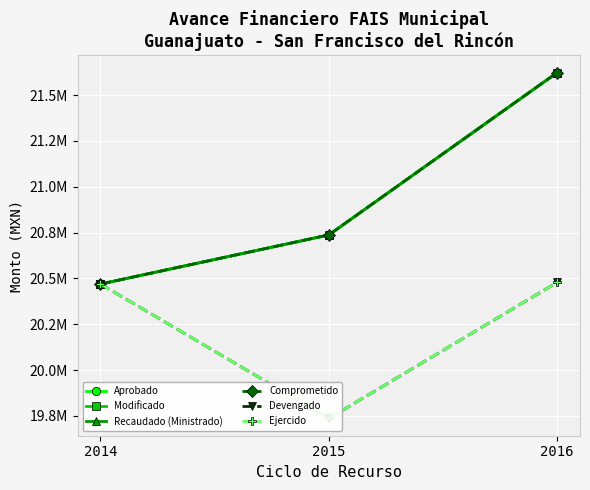

Where is Recaudado (Ministrado) nearest to the value 21046082?

2015